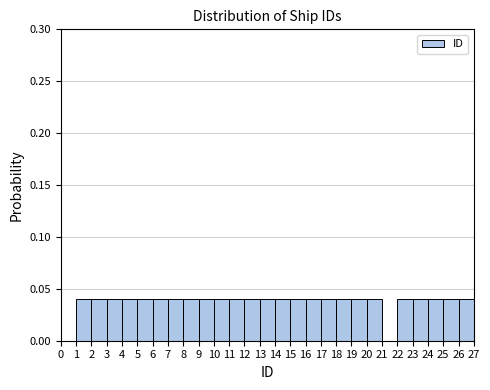

Reading left to right, list every bar in this chart as the range it spans on the x-axis followed by its height. The values are not printed on the chart, so give them approximately, as read against the axis.

0 to 1: 0
1 to 2: 0.04
2 to 3: 0.04
3 to 4: 0.04
4 to 5: 0.04
5 to 6: 0.04
6 to 7: 0.04
7 to 8: 0.04
8 to 9: 0.04
9 to 10: 0.04
10 to 11: 0.04
11 to 12: 0.04
12 to 13: 0.04
13 to 14: 0.04
14 to 15: 0.04
15 to 16: 0.04
16 to 17: 0.04
17 to 18: 0.04
18 to 19: 0.04
19 to 20: 0.04
20 to 21: 0.04
21 to 22: 0
22 to 23: 0.04
23 to 24: 0.04
24 to 25: 0.04
25 to 26: 0.04
26 to 27: 0.04